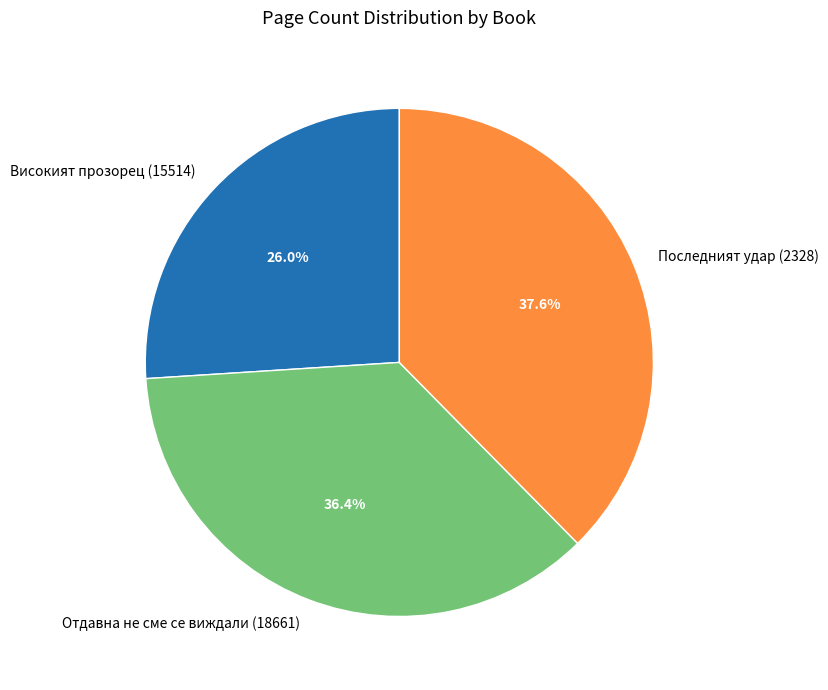

To the nearest percent, what is the average slice percentage?

33%